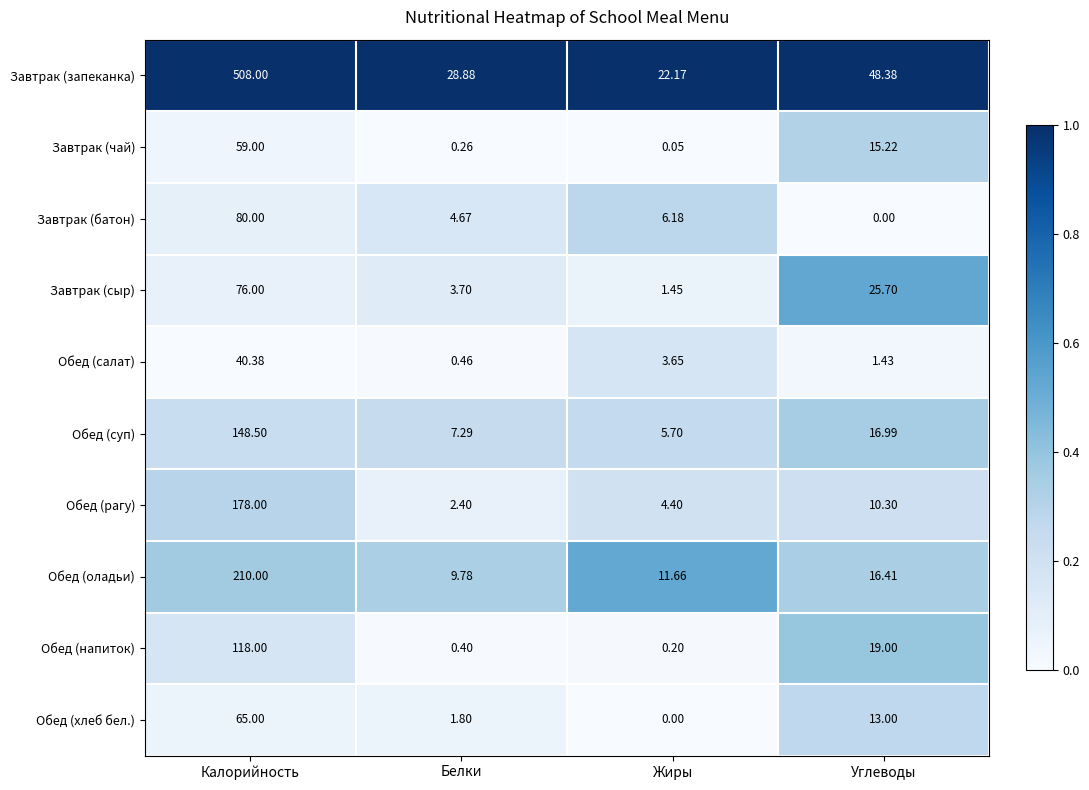

Which series has the widest spread of values?

Завтрак (запеканка)